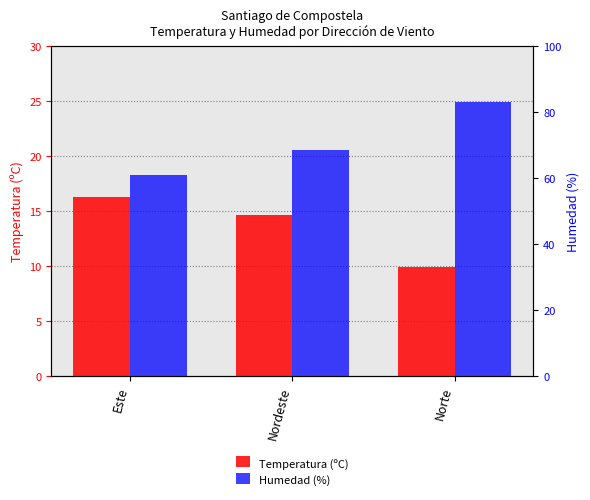

Count the number of categories in the chart.

3